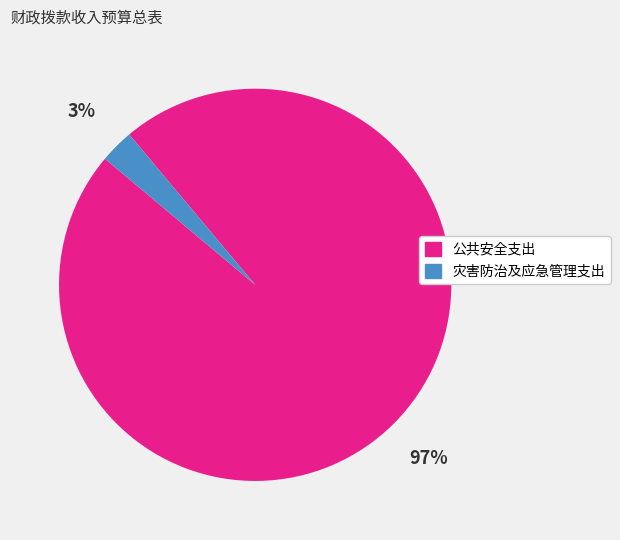

Count the number of slices in the pie.

2